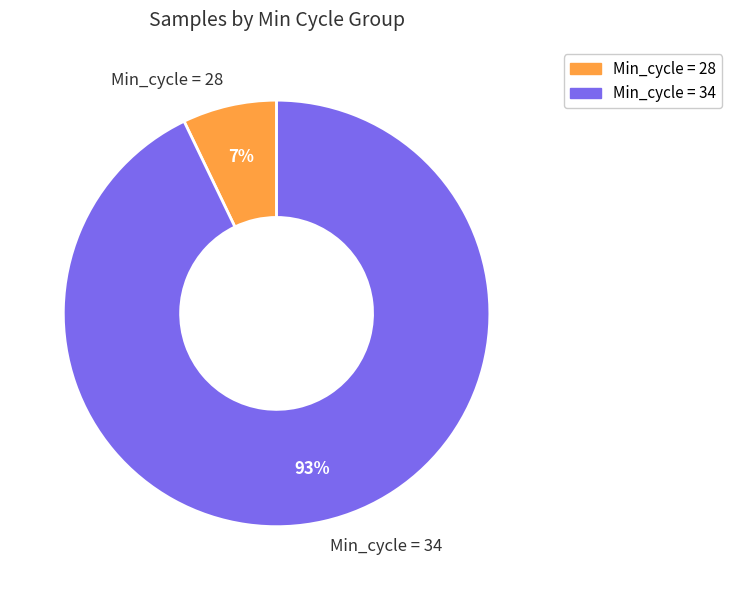

Is there any slice that represents more than half of the pie?

Yes